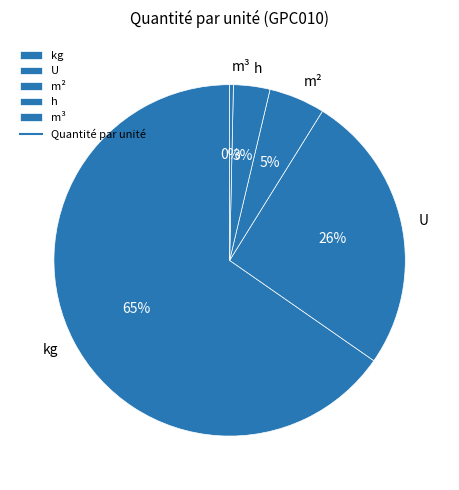

Is kg the majority of the pie?

Yes